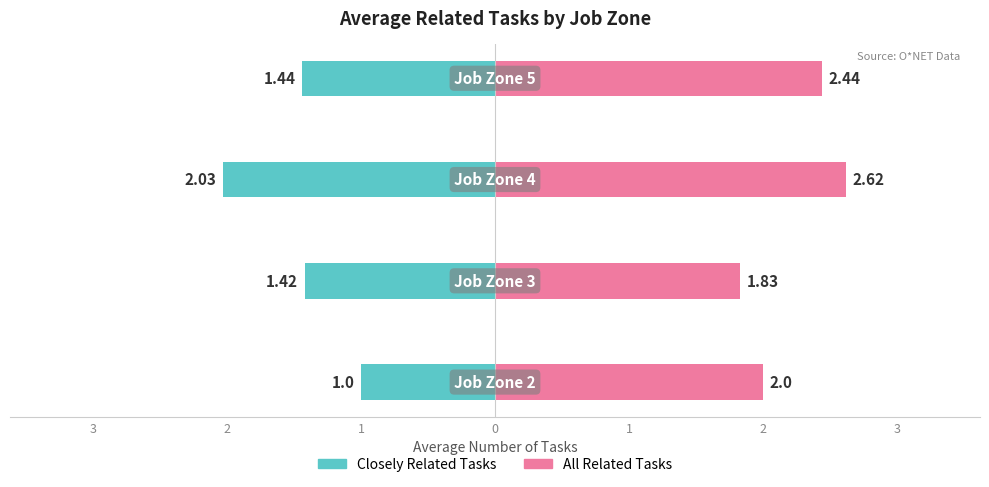

Is the value of Closely Related Tasks at 2 greater than the value of All Related Tasks at 2?

No